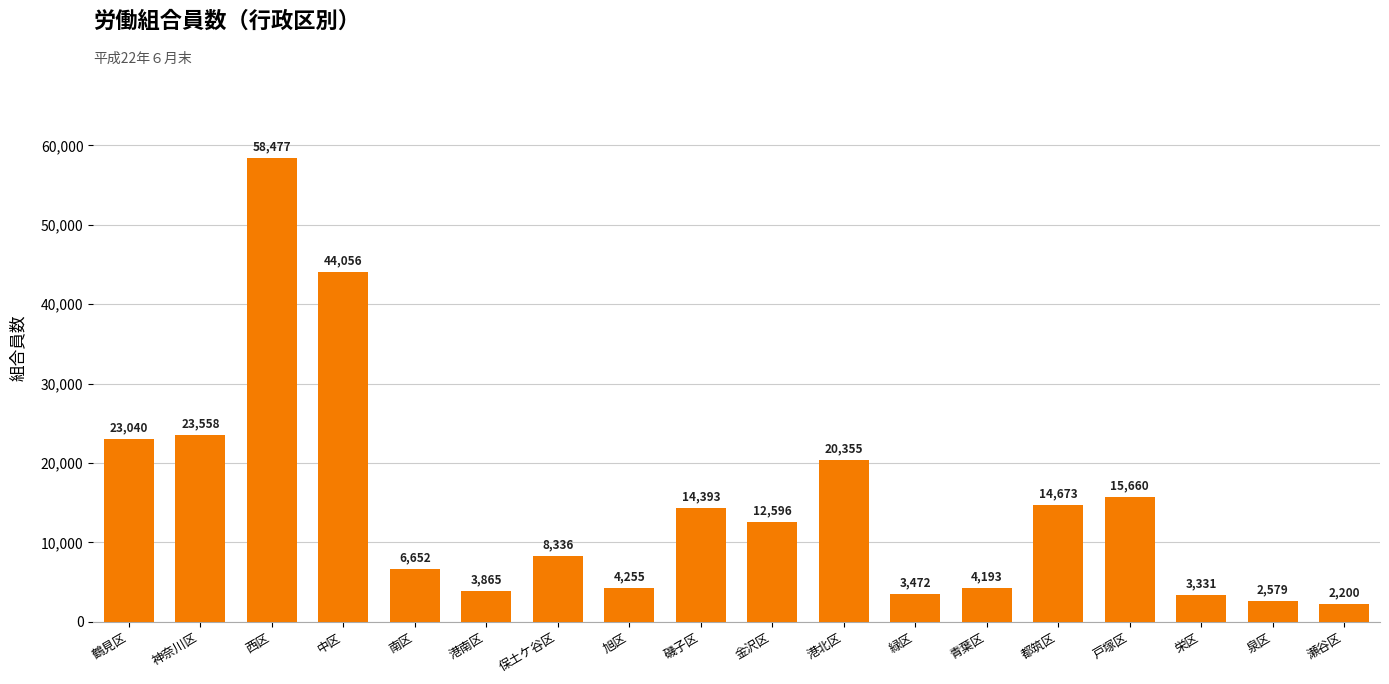

What is the greatest value displayed?

58477